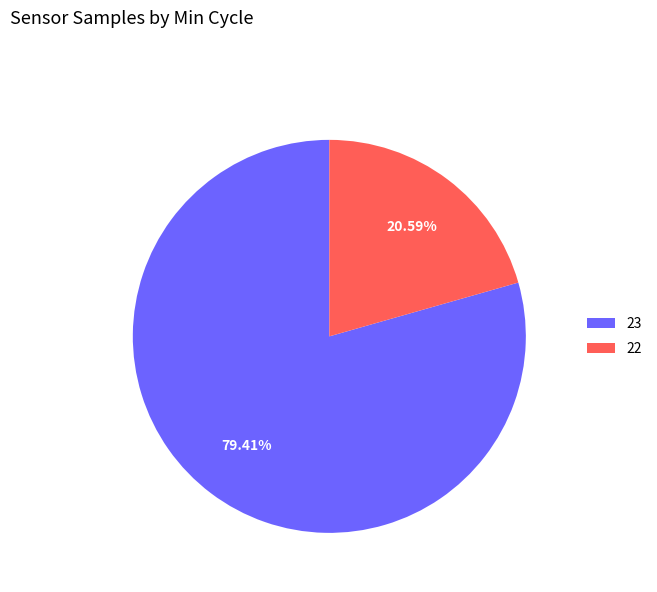

Between 22 and 23, which is larger?

23